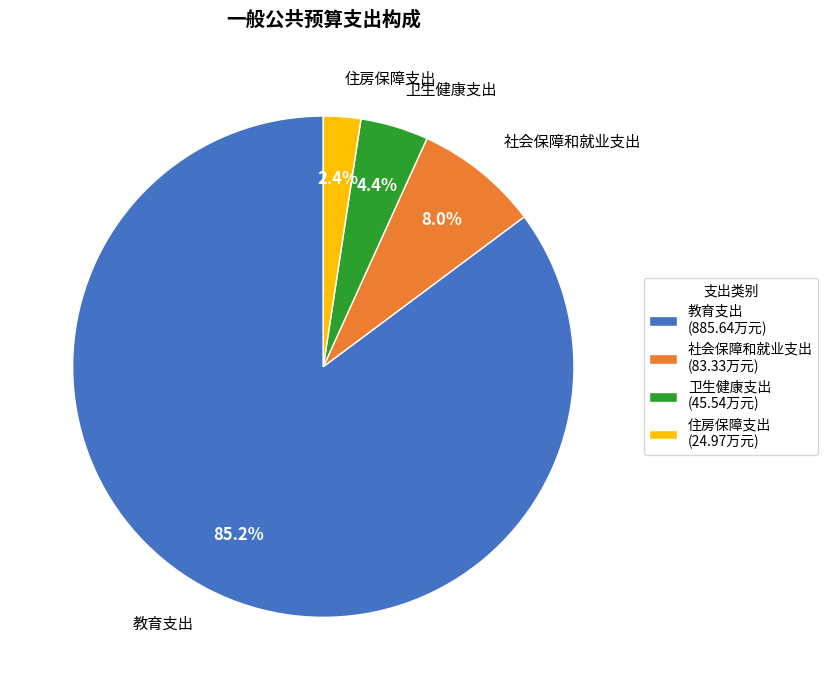

How much of the chart is everything except 卫生健康支出?

95.6%